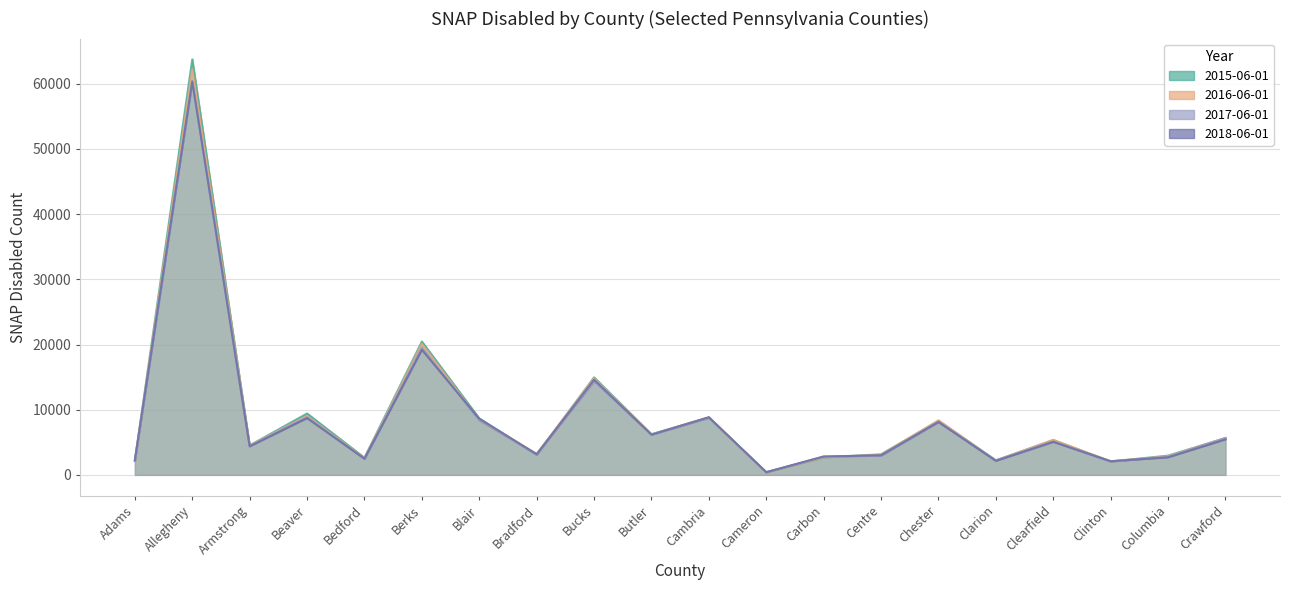

In 2018-06-01, how many points are higher than both neighbors (excluding endpoints)?

7